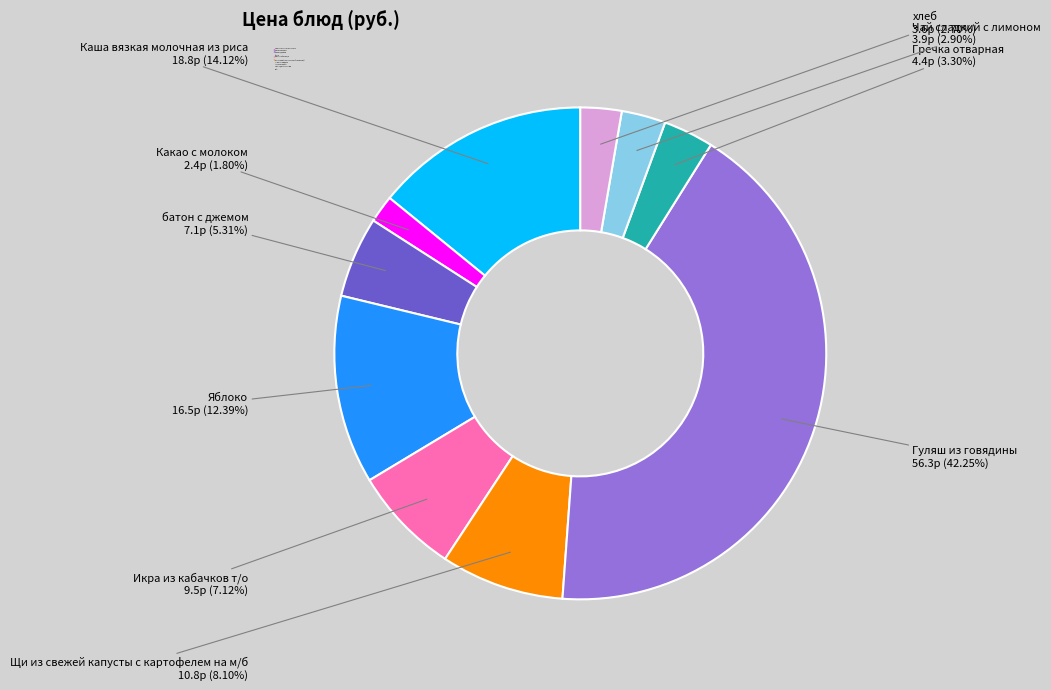

True or false: Щи из свежей капусты с картофелем на м/б accounts for 8% of the total.

True